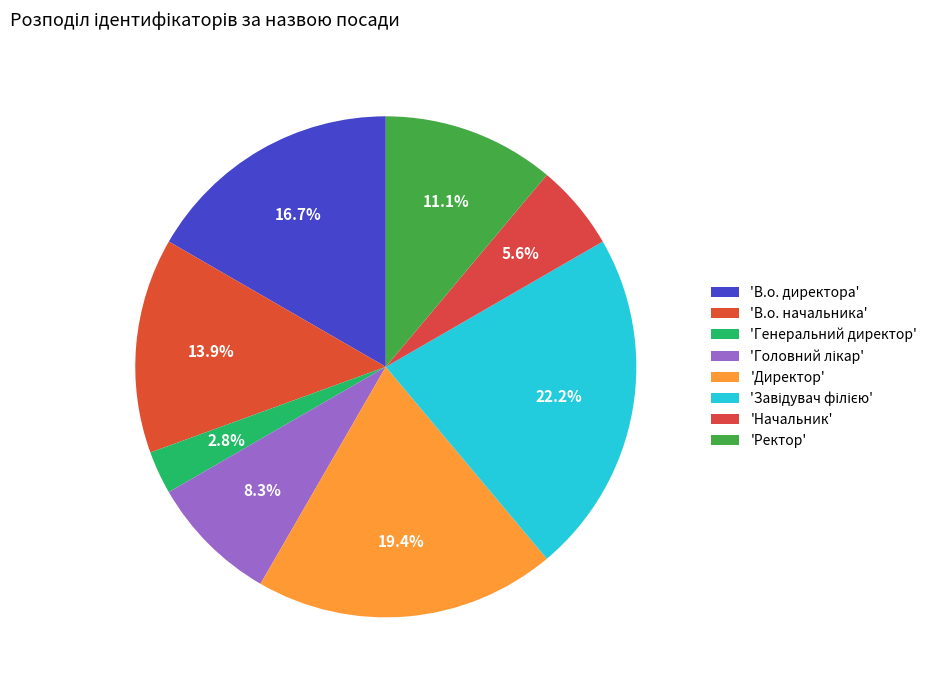

To the nearest percent, what is the average slice percentage?

12%